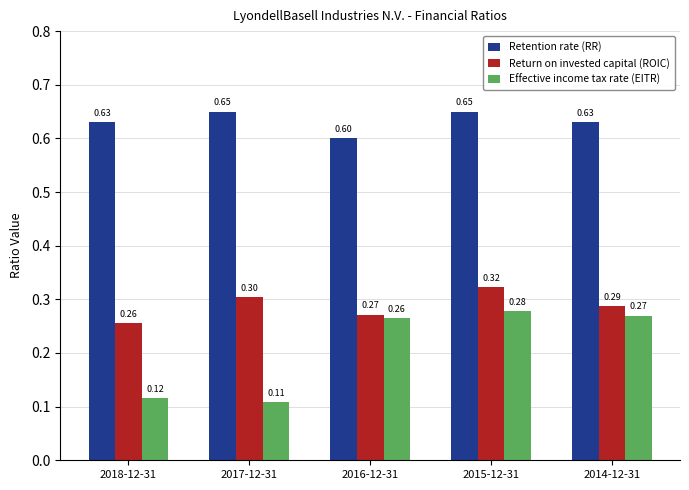

What is the difference between the highest and lowest values at 2015-12-31?

0.4